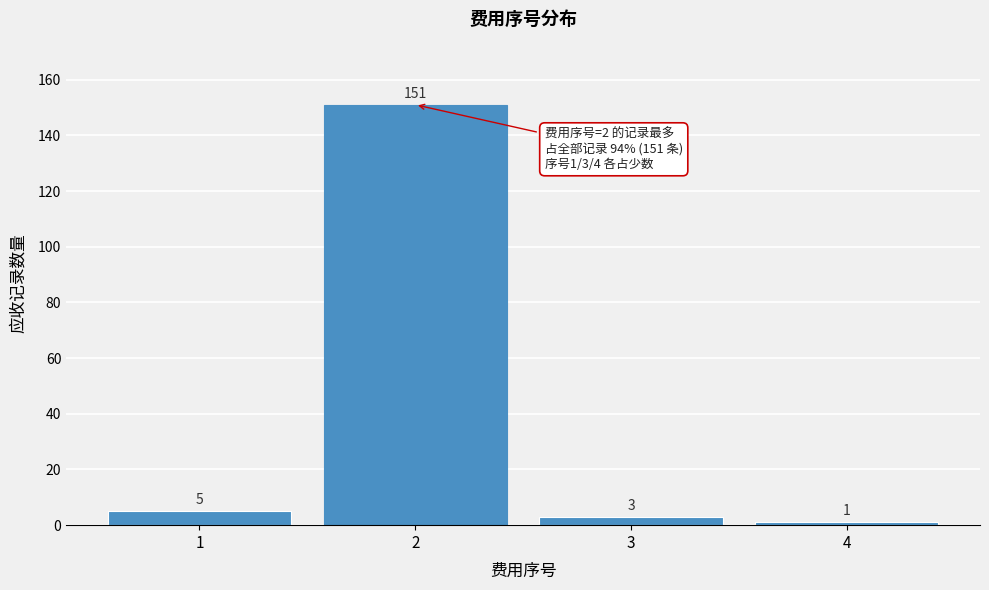

Reading left to right, transcribe all the data shown in this chart.

1=5	2=151	3=3	4=1